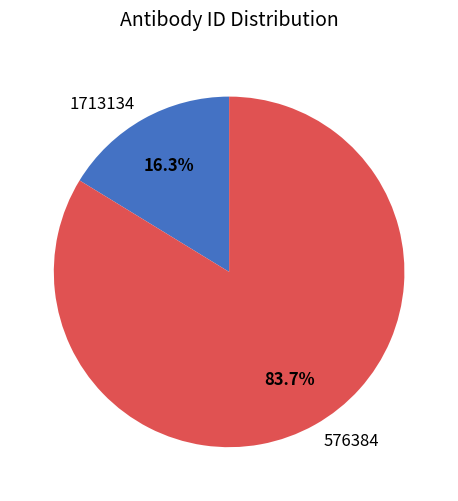

Count the number of slices in the pie.

2